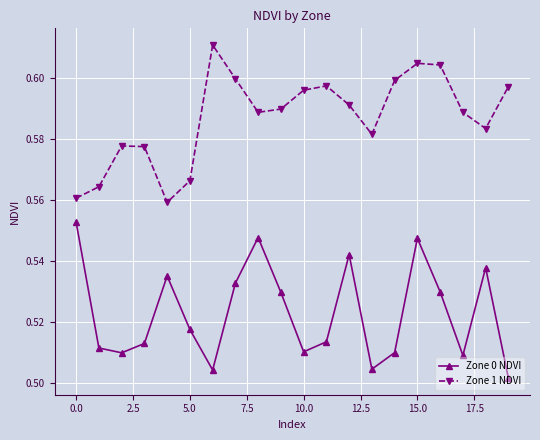

List the series in order of their peak value, lowest first.

Zone 0 NDVI, Zone 1 NDVI